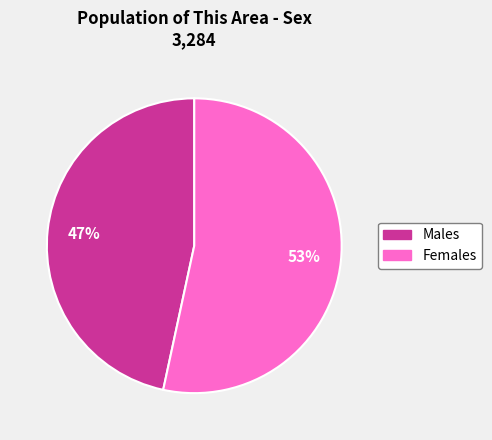

To the nearest percent, what is the average slice percentage?

50%